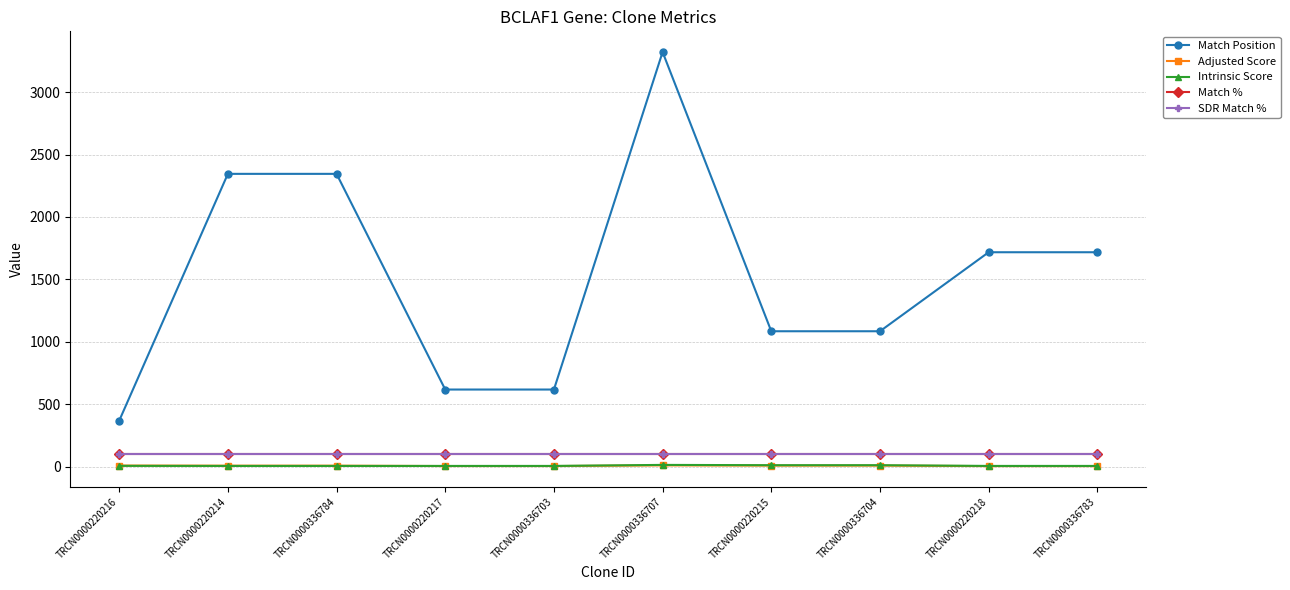

Which series has the largest total across all categories?

Match Position